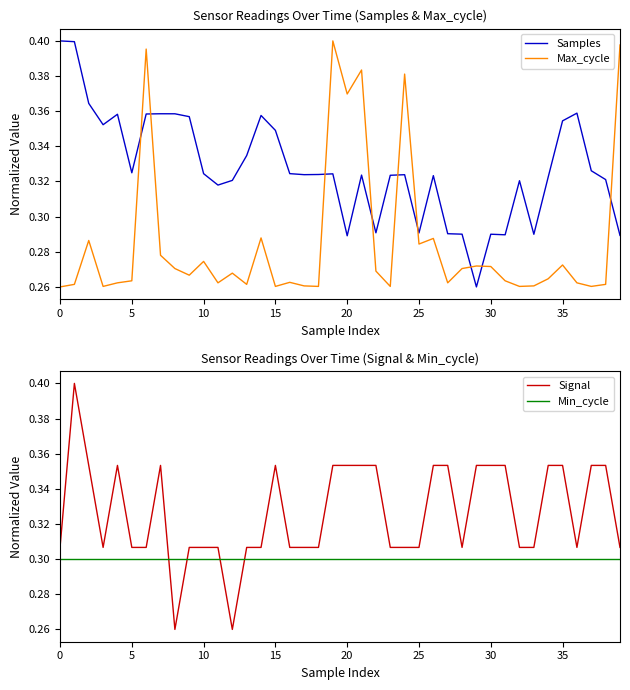

Which series ends up on top after the final intersection of Min_cycle and Signal?

Signal